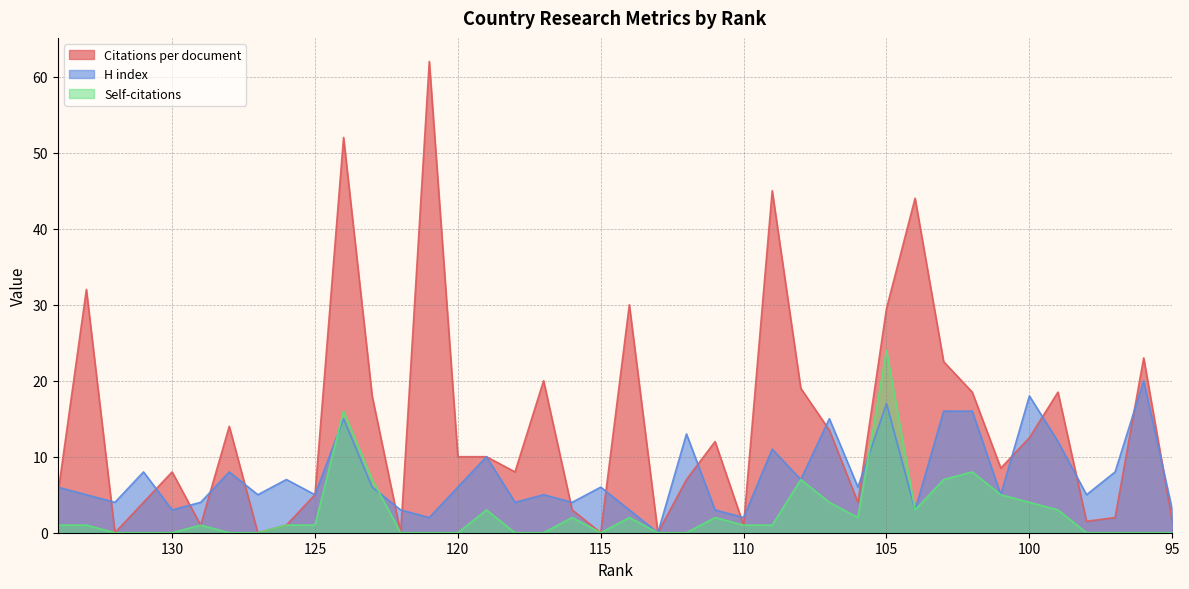

How many data points in Citations per document are less than 10?

20